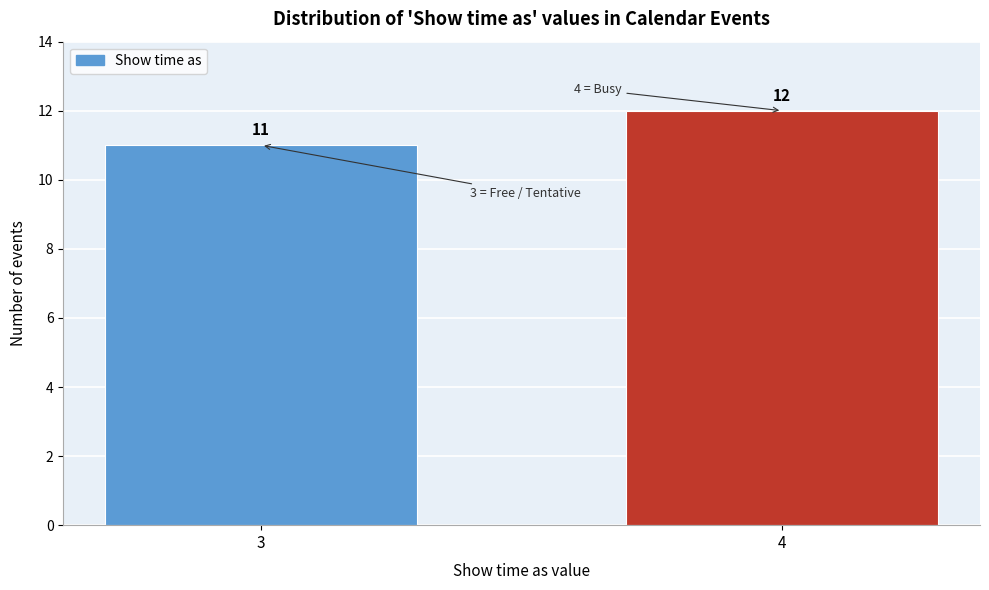

Reading left to right, list all the values displayed in this chart.

3=11	4=12